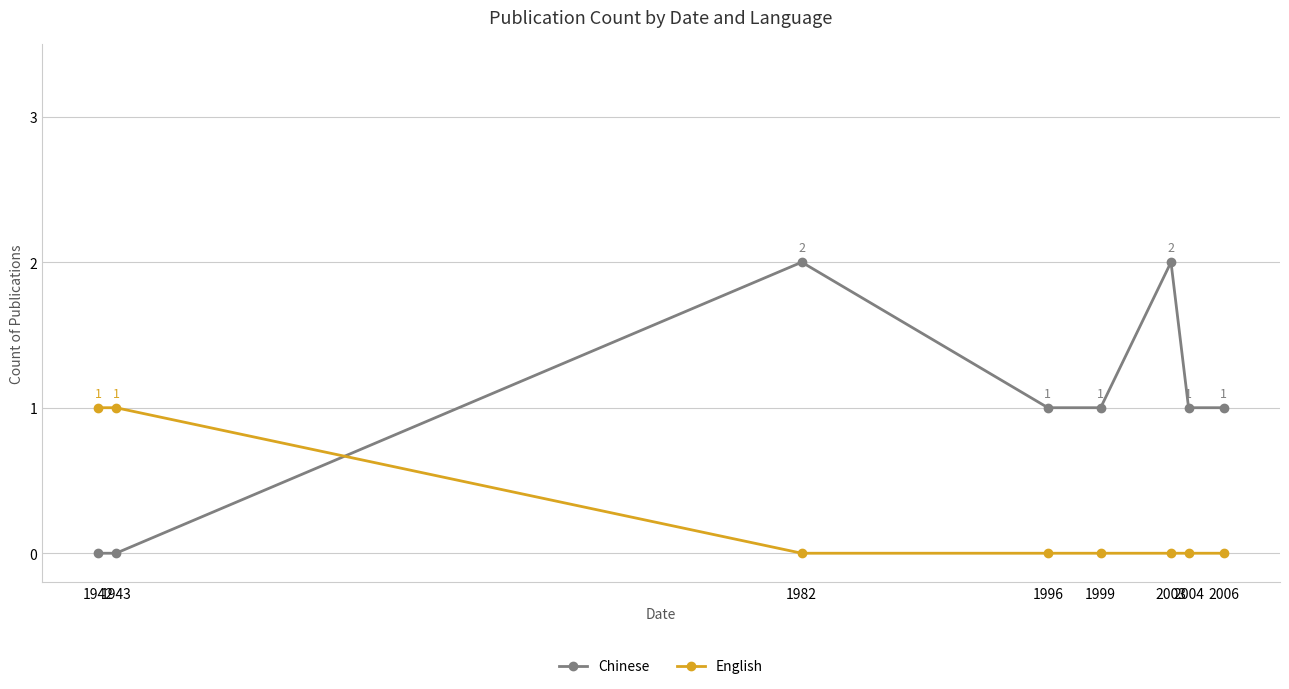

Reading left to right, extract all data points from this chart.

Chinese: 1942=0	1943=0	1982=2	1996=1	1999=1	2003=2	2004=1	2006=1
English: 1942=1	1943=1	1982=0	1996=0	1999=0	2003=0	2004=0	2006=0